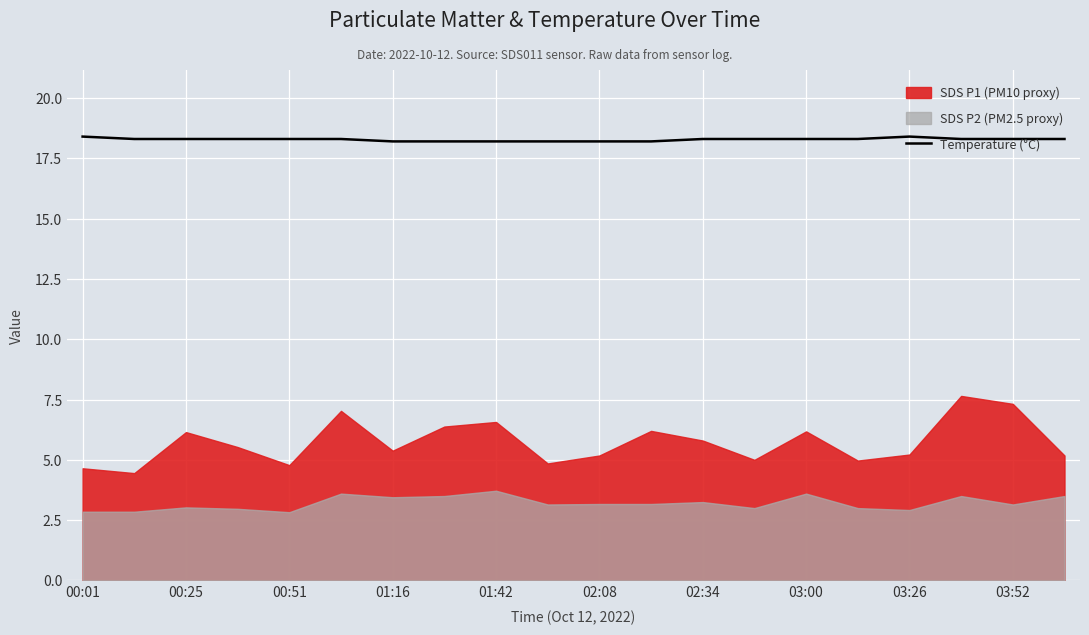

At which category does the chart reach its peak across all series?

00:01